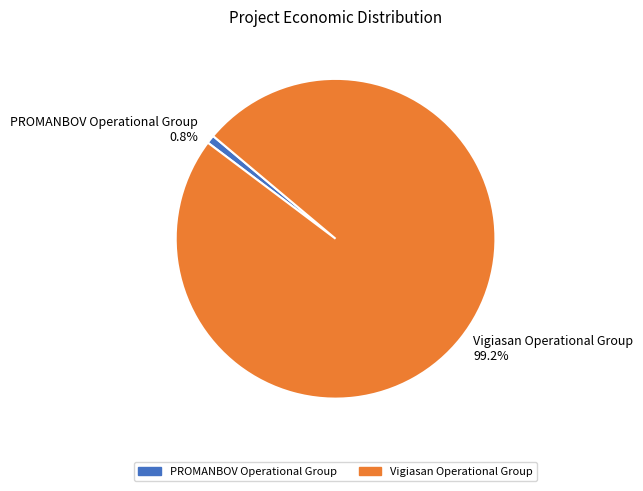

What percentage is the Vigiasan Operational Group slice, to the nearest percent?

99%